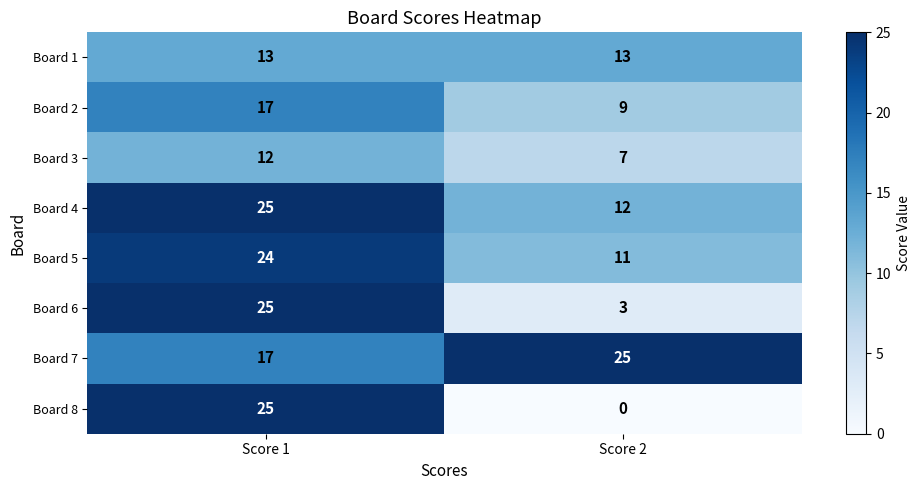

Reading left to right, transcribe all the data shown in this chart.

Board 1: 13	13
Board 2: 17	9
Board 3: 12	7
Board 4: 25	12
Board 5: 24	11
Board 6: 25	3
Board 7: 17	25
Board 8: 25	0